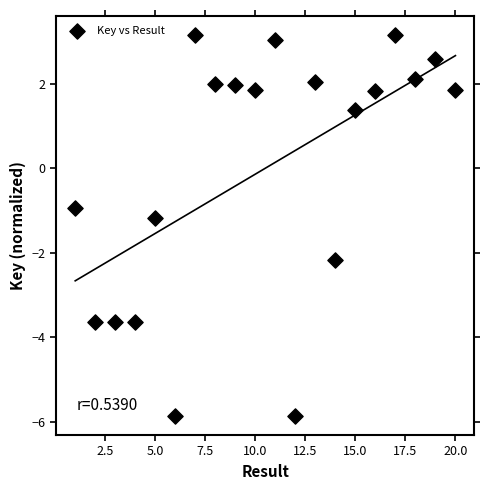

What is the range of Y values (max minus min)?

9.0